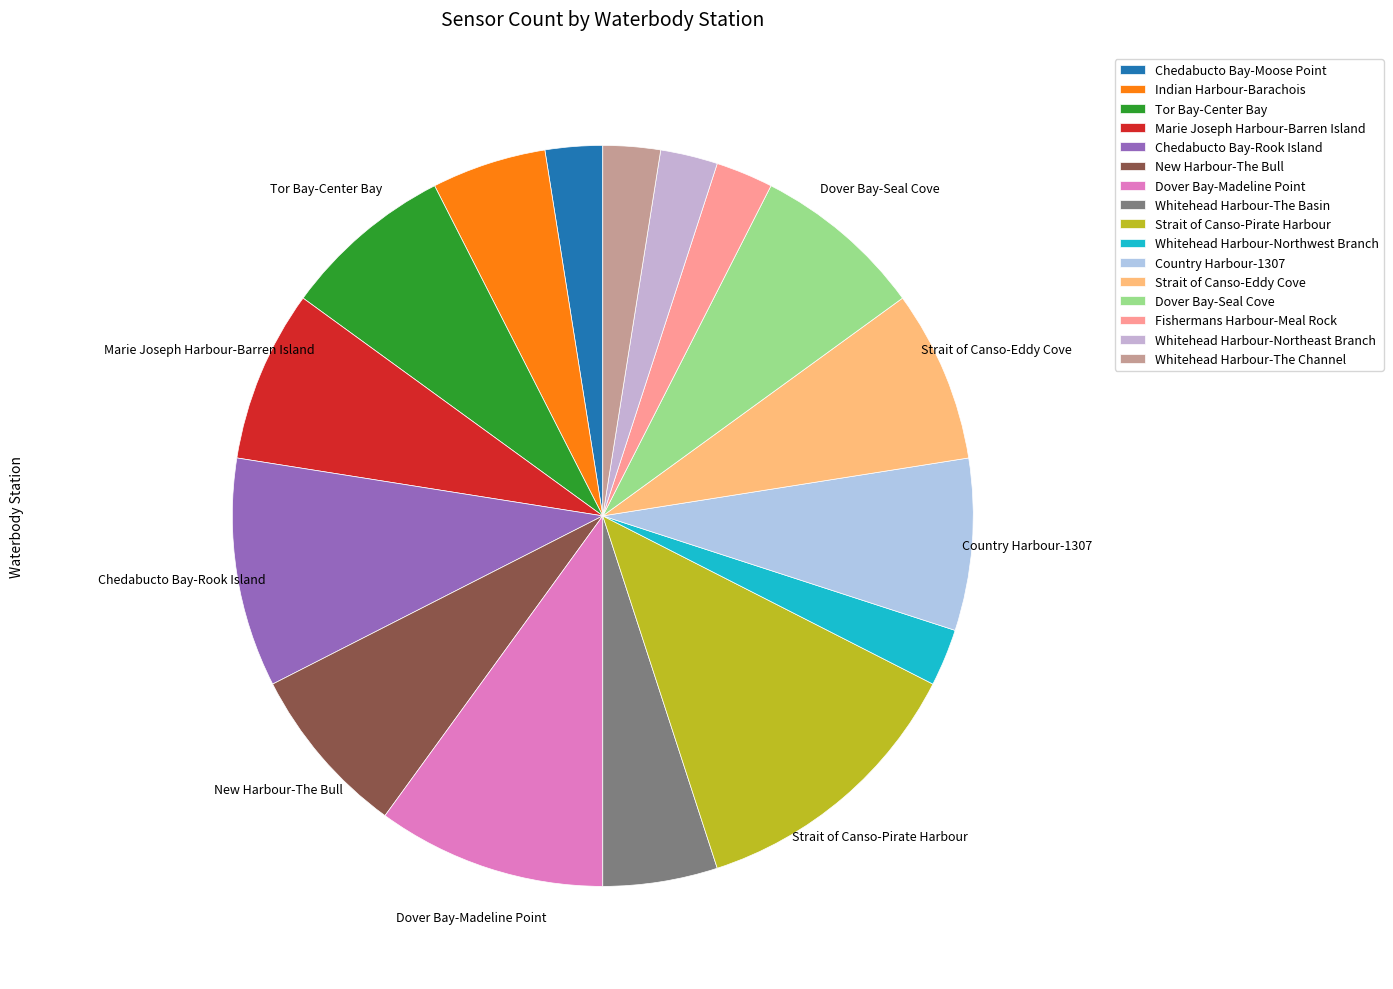

Which slice is the smallest?

Chedabucto Bay-Moose Point